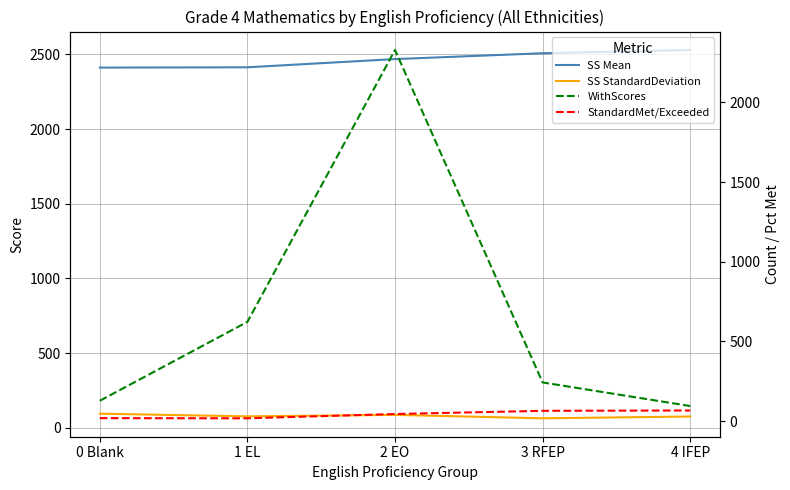

How many interior local peaks does the SS StandardDeviation series have?

1